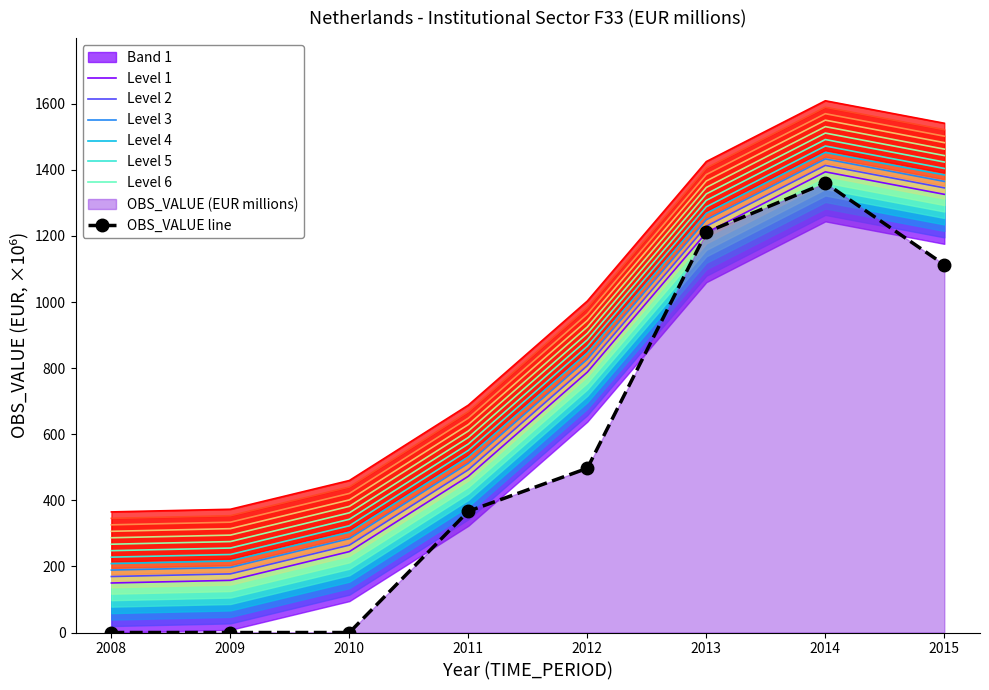

What is the greatest value displayed?

1360